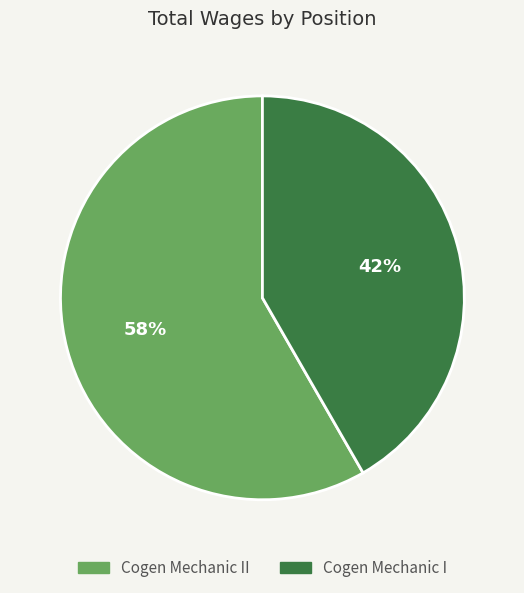

Is there any slice that represents more than half of the pie?

Yes